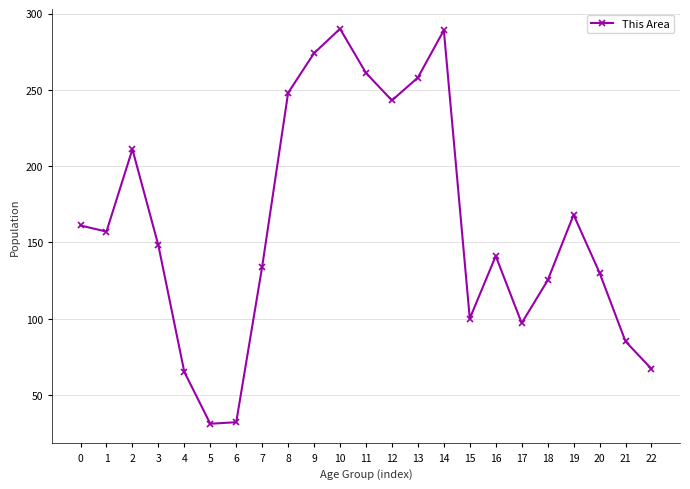

How many lines are shown in the chart?

1